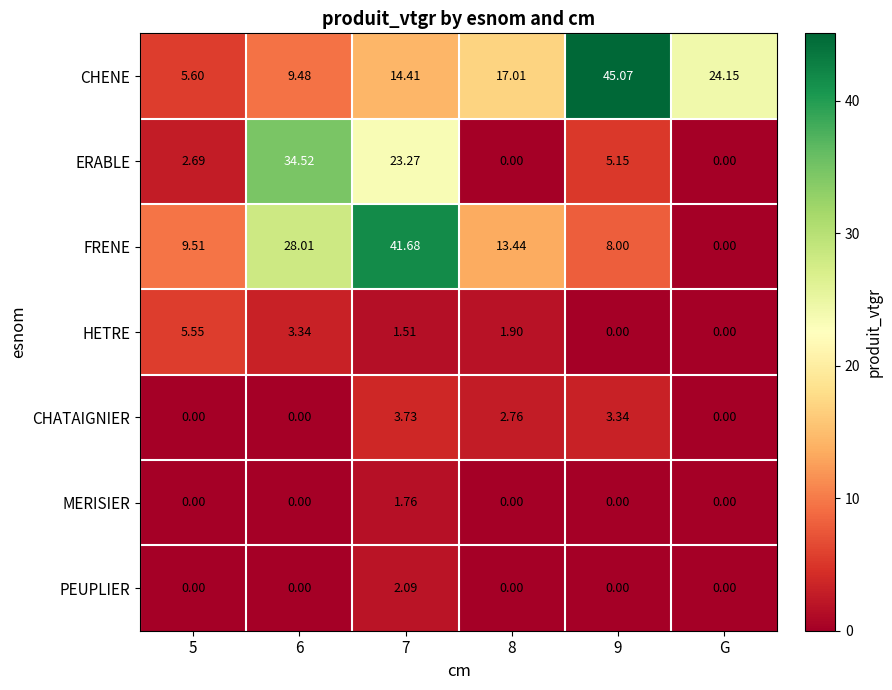

Which series has the largest range (max minus min)?

FRENE